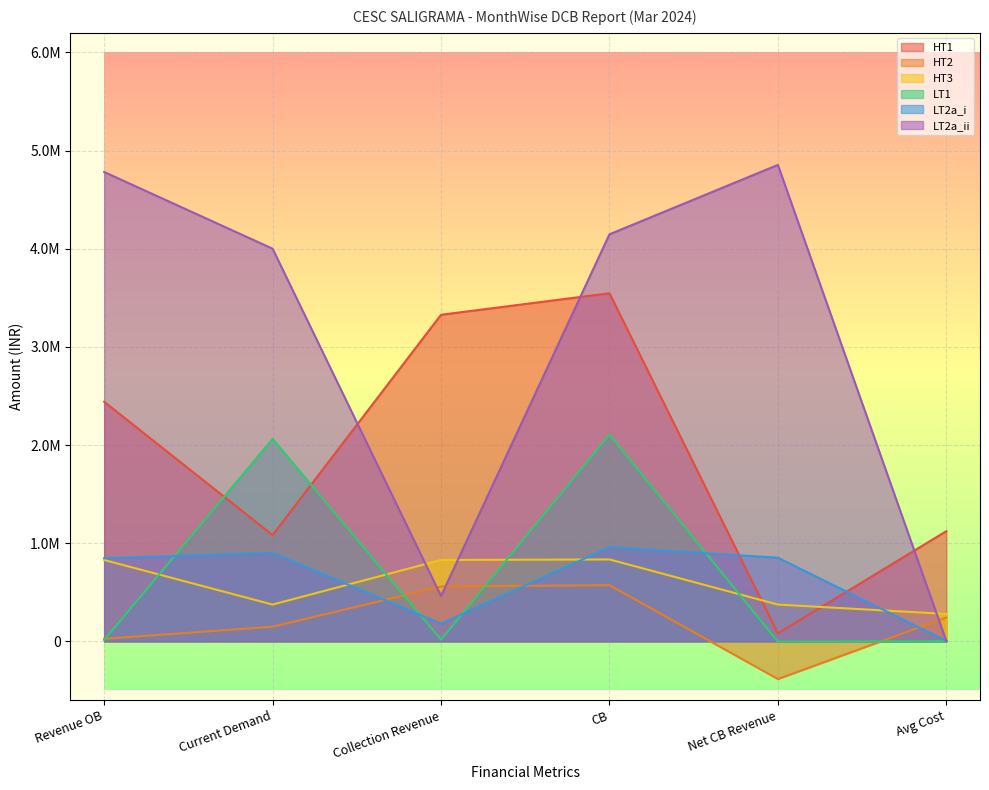

Read the LT2a_ii value at Revenue OB.

4782192.2